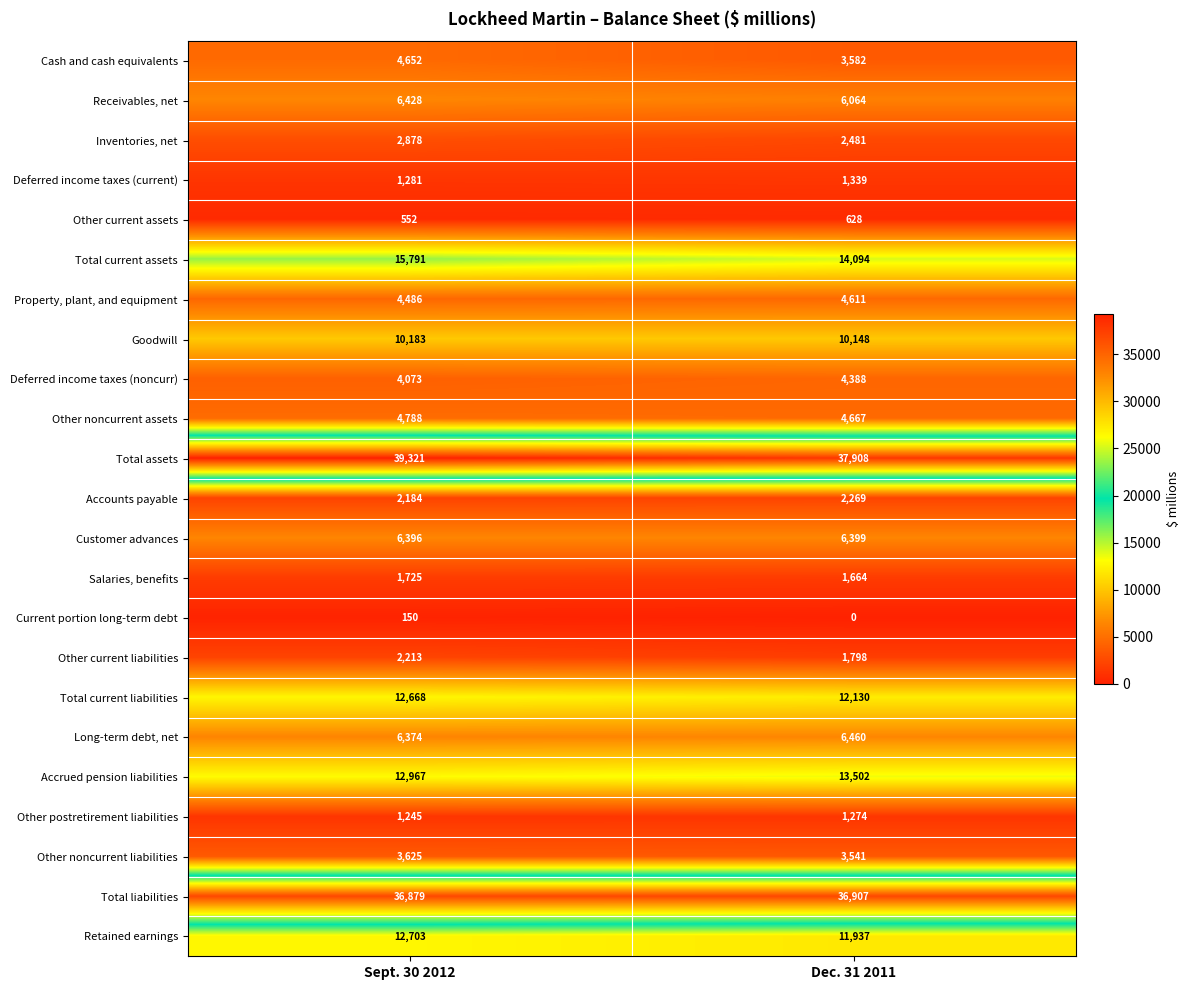

At which label is Other current assets closest to 590?

Sept. 30 2012